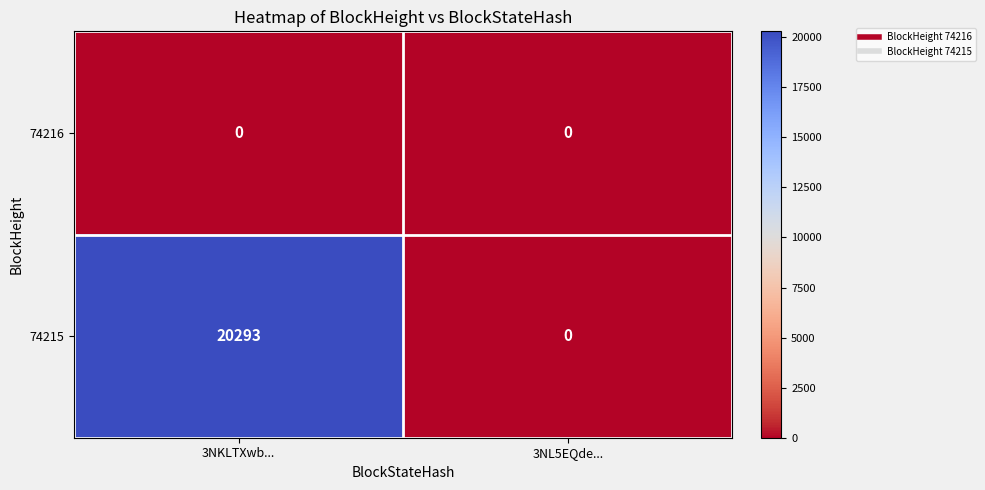

How many values in the 74215 series are below 20293?

1